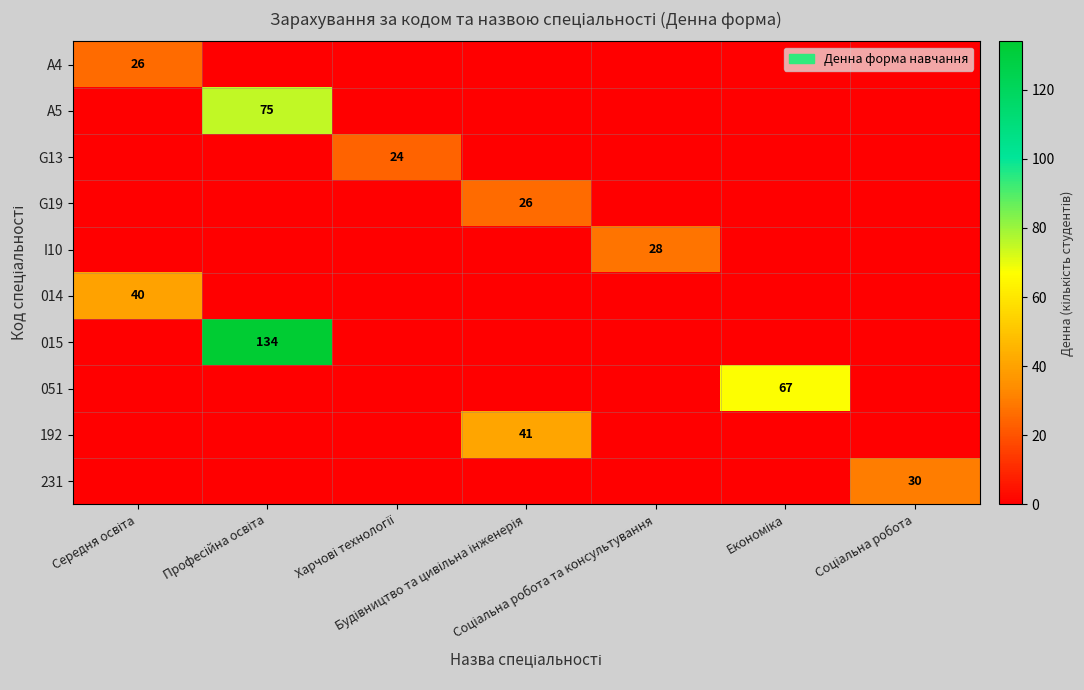

List the series in order of their peak value, lowest first.

G13, A4, G19, I10, 231, 014, 192, 051, A5, 015